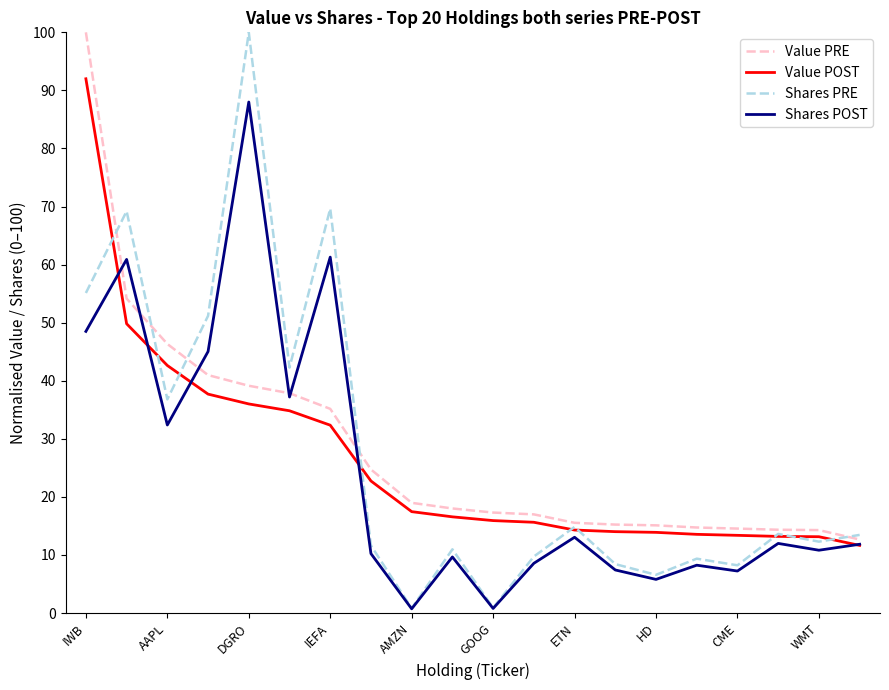

Which series has the widest spread of values?

Shares PRE